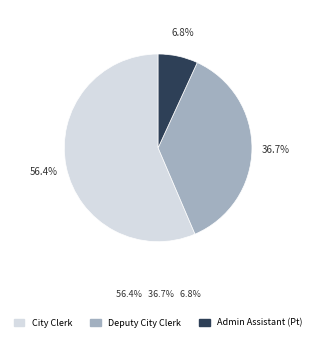

The Admin Assistant (Pt) slice represents 7% of the pie. True or false?

True